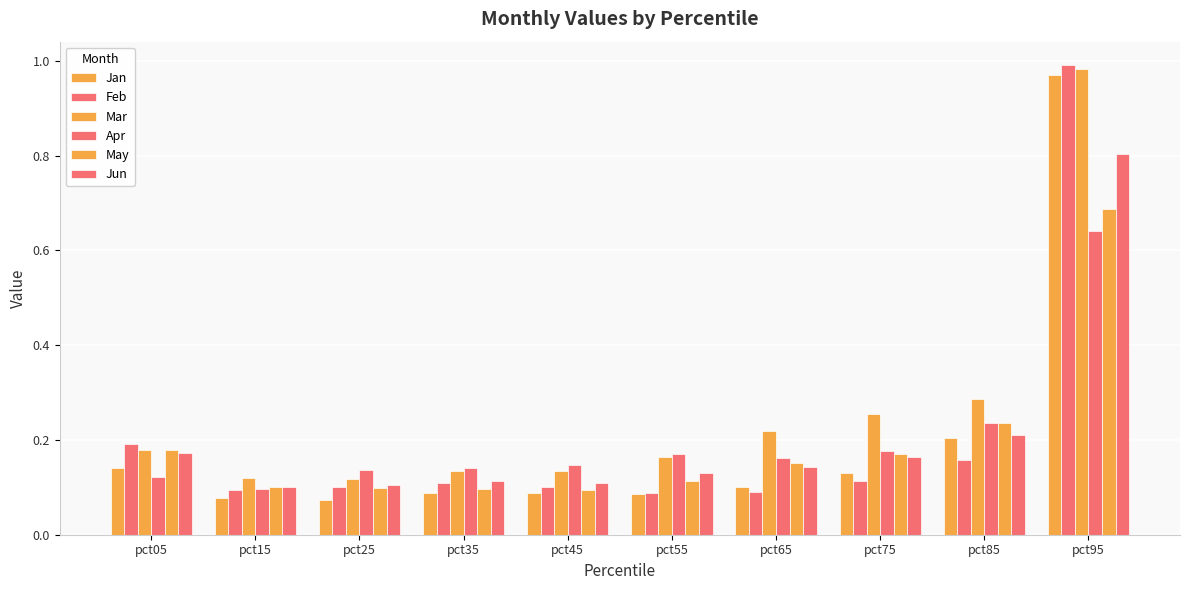

How many series are shown in this chart?

6